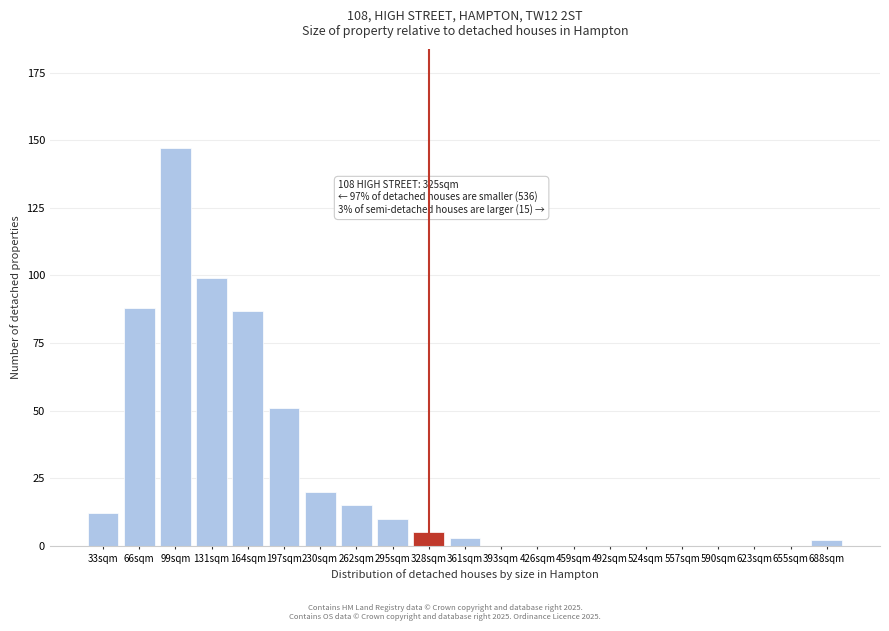

Reading left to right, transcribe all the data shown in this chart.

33sqm=12	66sqm=88	99sqm=147	131sqm=99	164sqm=87	197sqm=51	230sqm=20	262sqm=15	295sqm=10	328sqm=5	361sqm=3	393sqm=0	426sqm=0	459sqm=0	492sqm=0	524sqm=0	557sqm=0	590sqm=0	623sqm=0	655sqm=0	688sqm=2